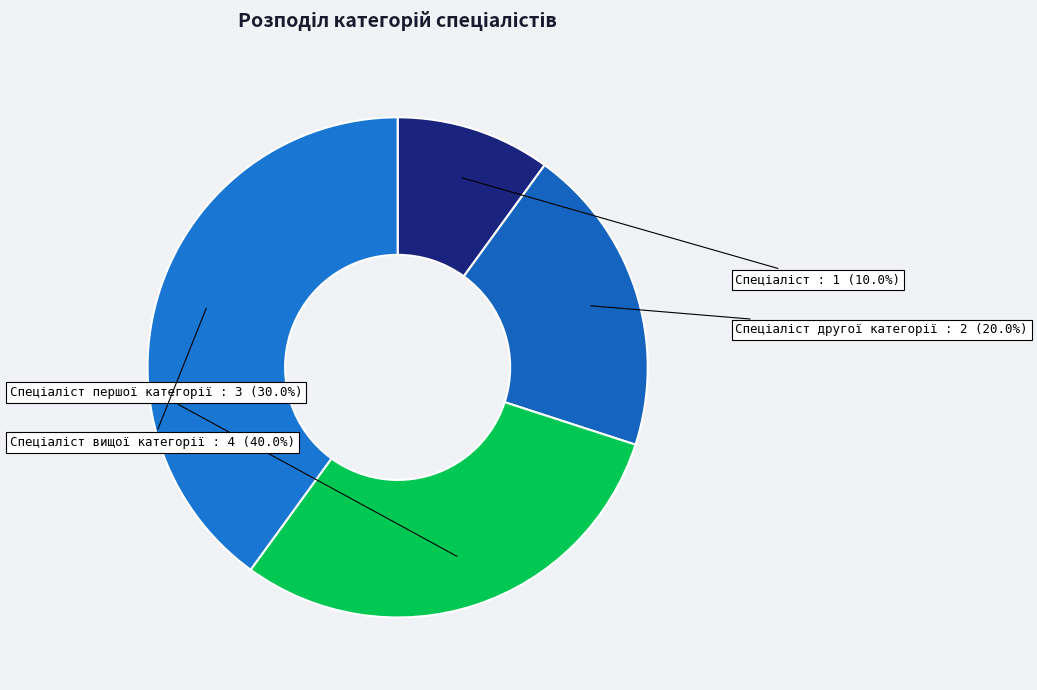

Is there a majority slice in this chart?

No